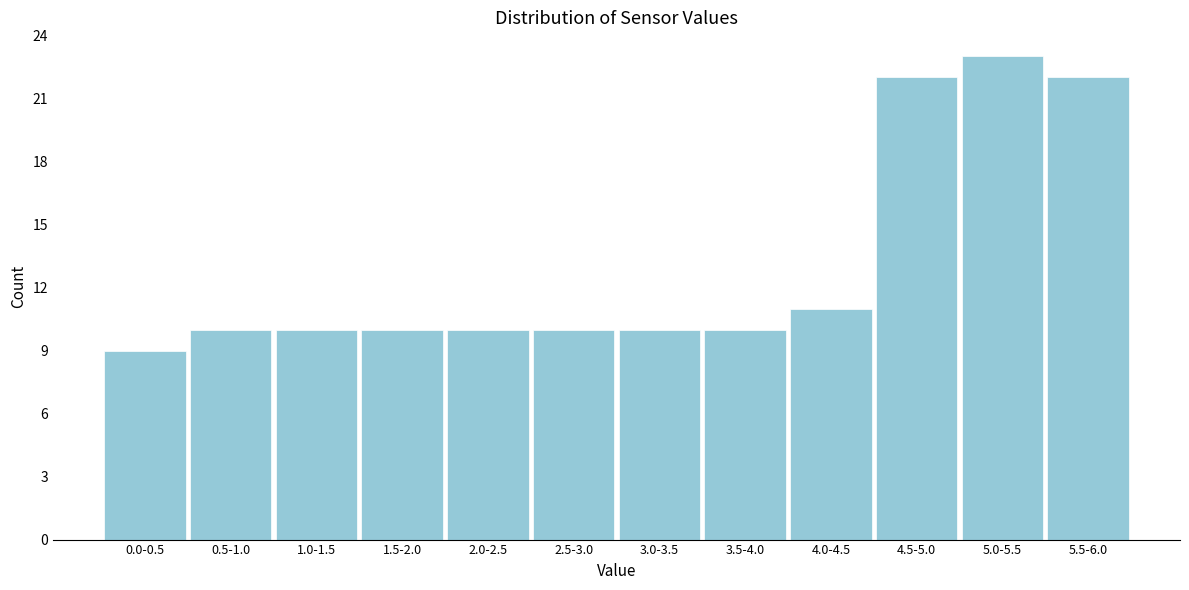

Reading left to right, extract all data points from this chart.

0.0-0.5=9	0.5-1.0=10	1.0-1.5=10	1.5-2.0=10	2.0-2.5=10	2.5-3.0=10	3.0-3.5=10	3.5-4.0=10	4.0-4.5=11	4.5-5.0=22	5.0-5.5=23	5.5-6.0=22